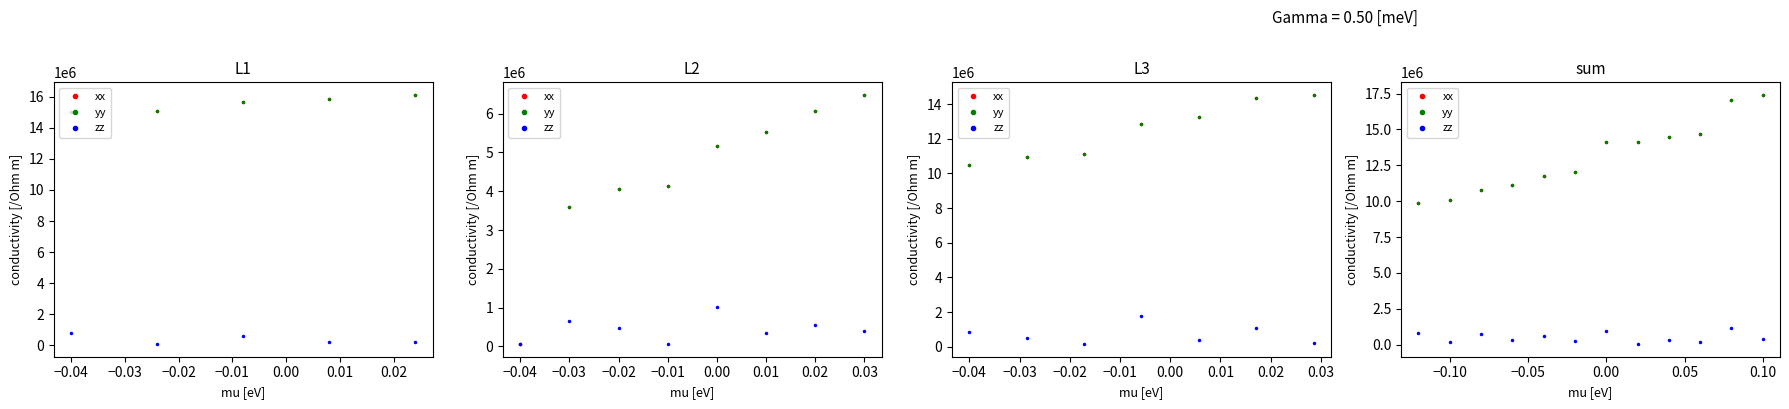

Which series has the largest total across all categories?

yy